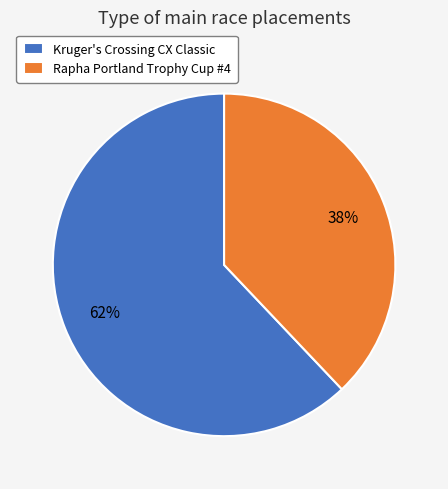

The Kruger's Crossing CX Classic slice represents 77% of the pie. True or false?

False